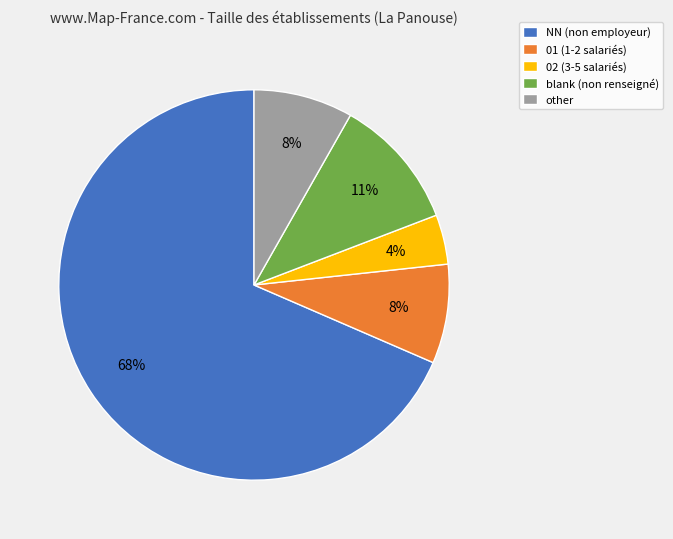

What percentage is the 01 (1-2 salariés) slice, to the nearest percent?

8%